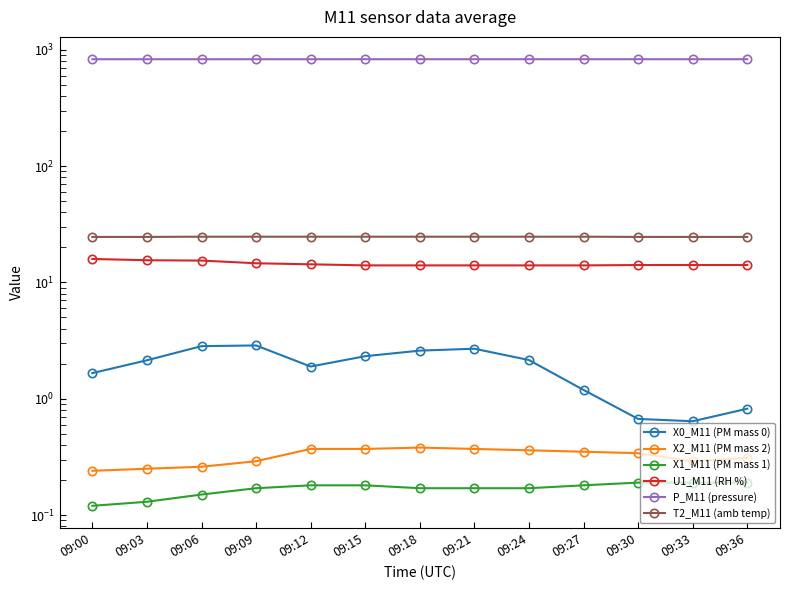

What is the difference between the X0_M11 (PM mass 0) values at 09:24 and 09:30?

1.5